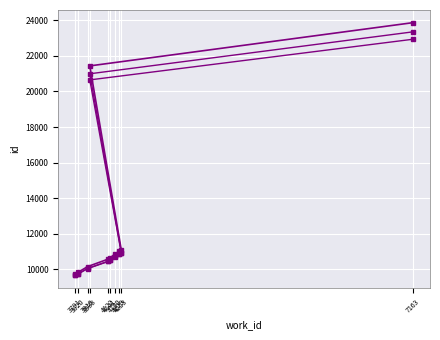

What is the difference between the maximum and minimum values in the id_trend2 series?

13258.7